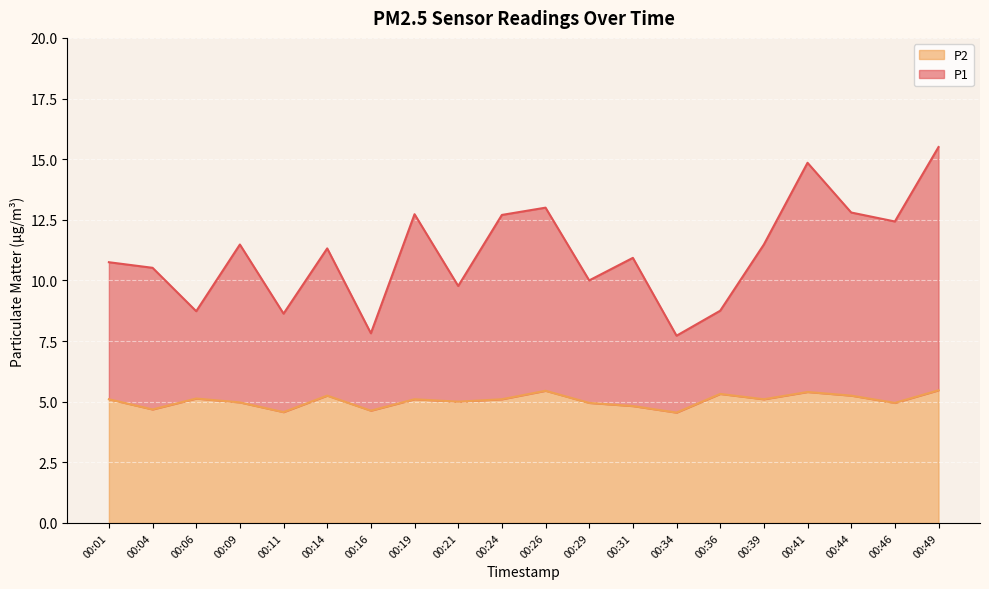

At 00:31, list the series in order from smallest to largest.

P2, P1